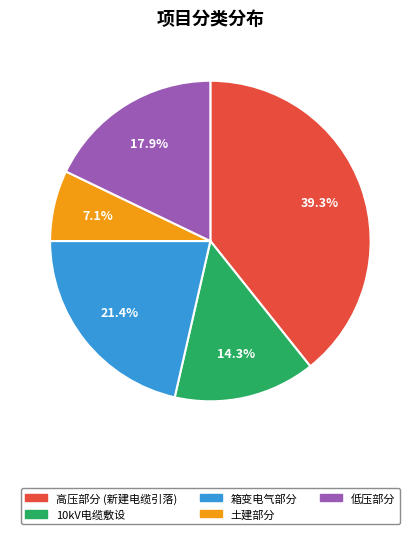

How many segments does this pie chart have?

5